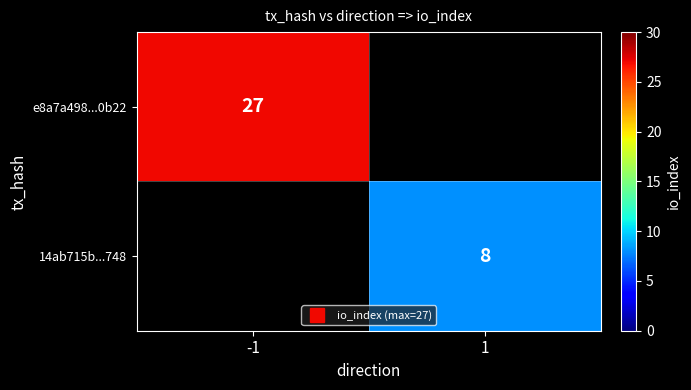

Rank the series at 1 from lowest to highest value.

e8a7a498...0b22, 14ab715b...748